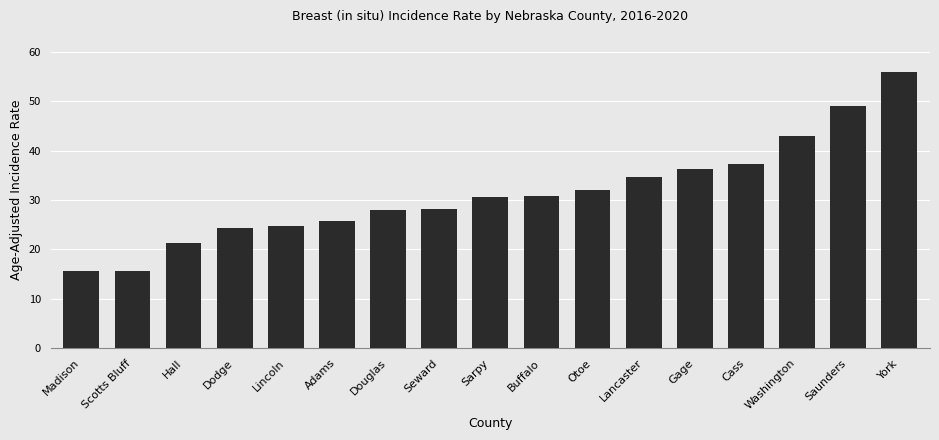

What is the change in value from Dodge to Sarpy?

+6.3